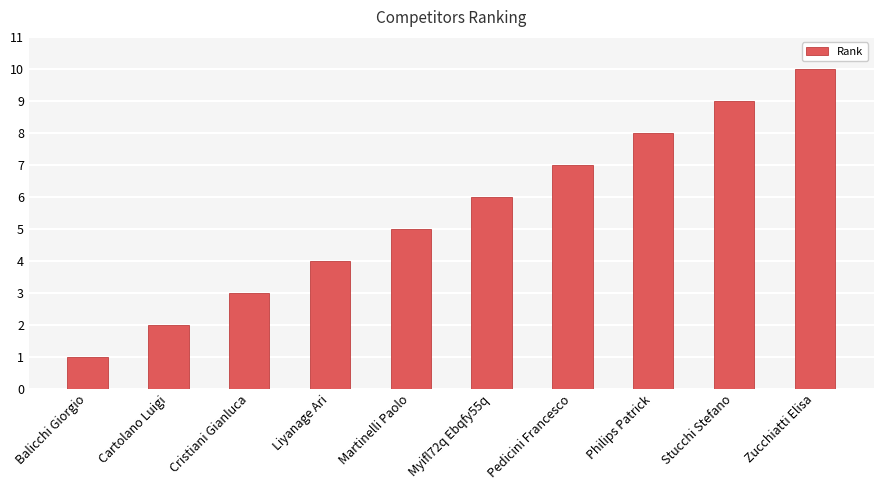

Which label corresponds to the largest value in the chart?

Zucchiatti Elisa